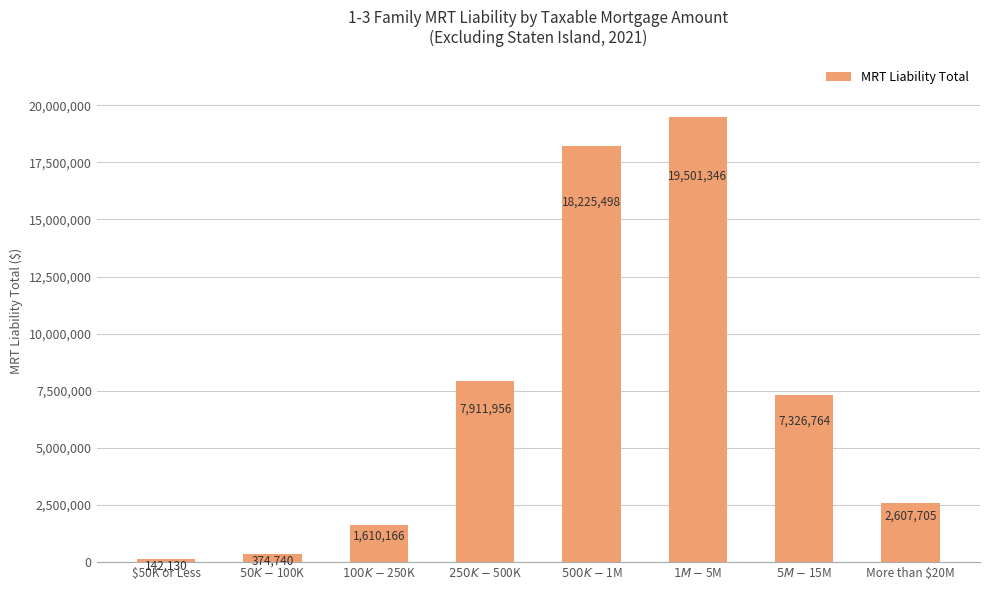

Which label corresponds to the smallest value in the chart?

$50K or Less